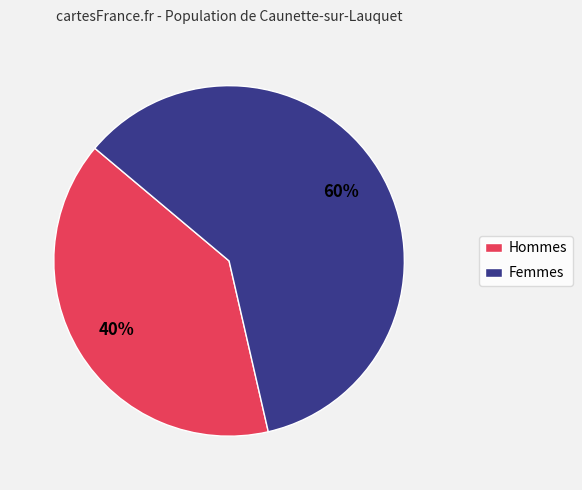

Combined, do Femmes and Hommes account for over 50%?

Yes